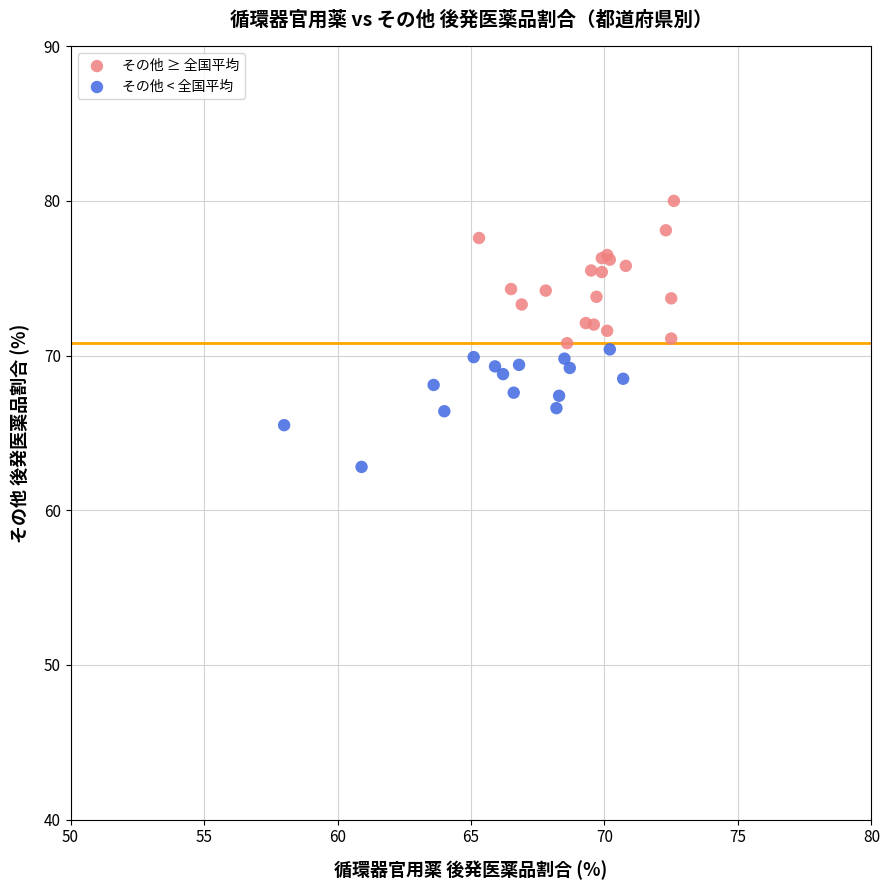

Which series contains the highest Y value?

その他 ≥ 全国平均